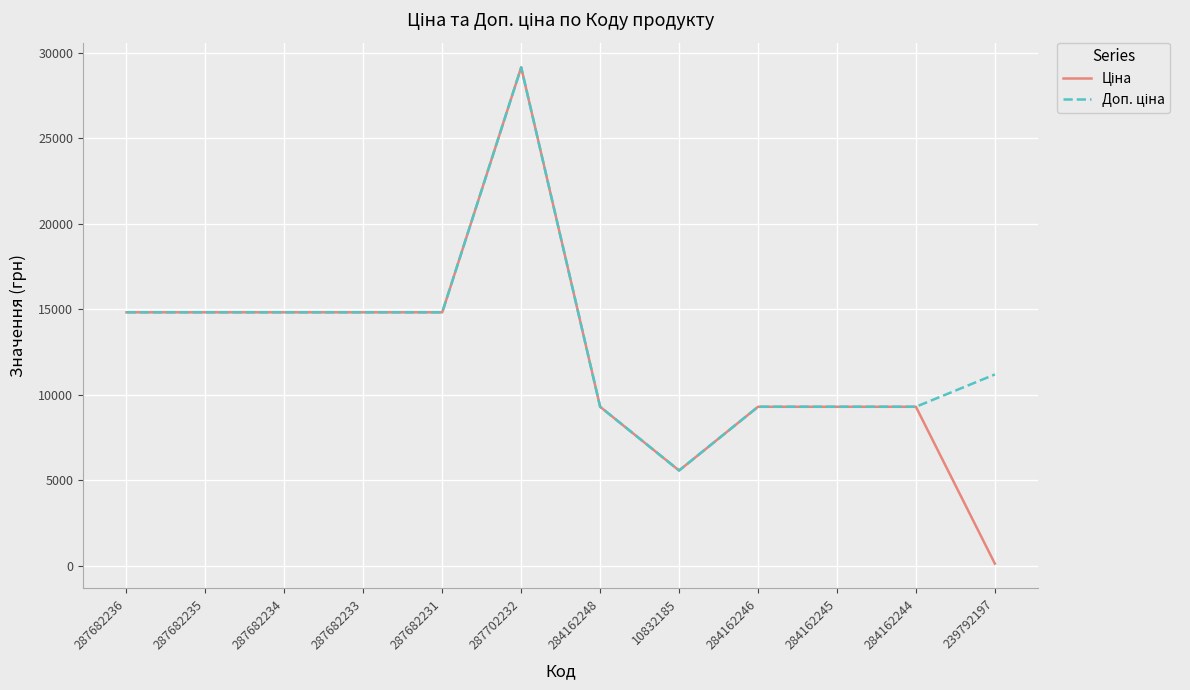

What is the total value across all series at 10832185?

11120.7